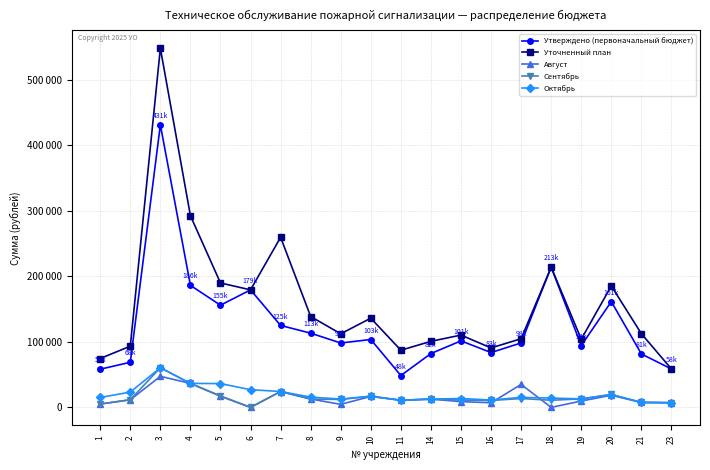

True or false: Август and Уточненный план cross at least once.

False